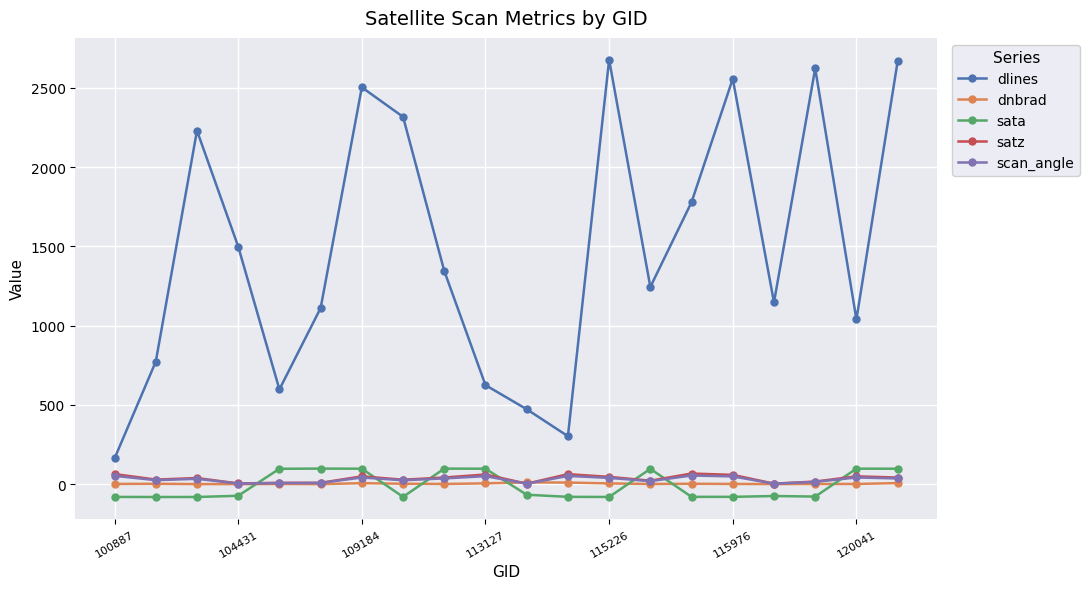

What is the minimum value shown in the chart?

-80.6